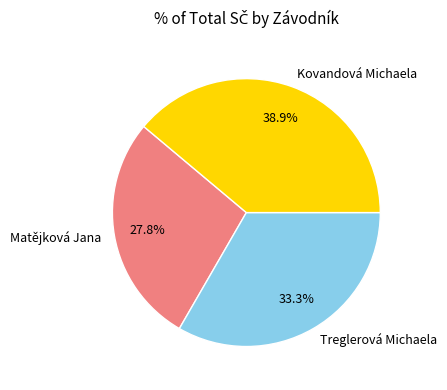

Rank the categories by value from lowest to highest.

Matějková Jana, Treglerová Michaela, Kovandová Michaela